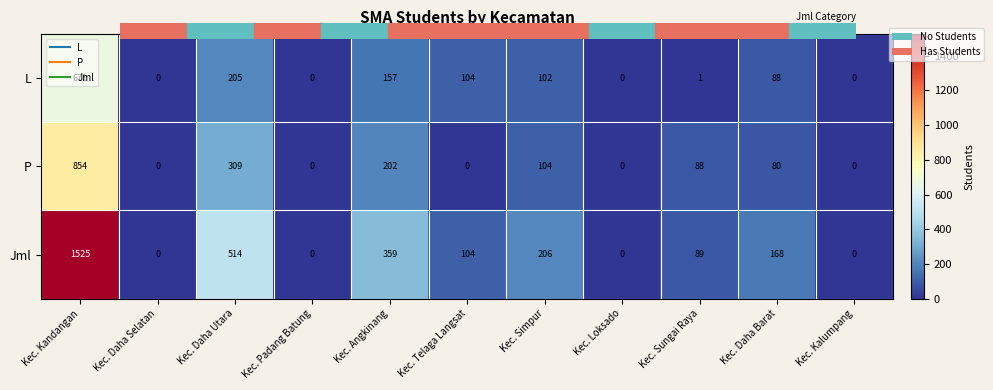

Which series has the widest spread of values?

Jml